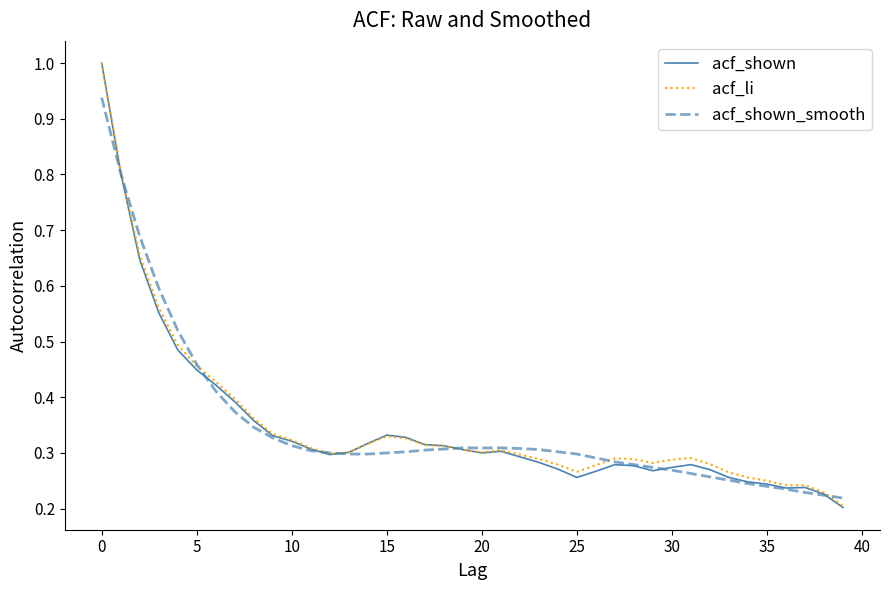

What is the maximum value for acf_li?

1.0